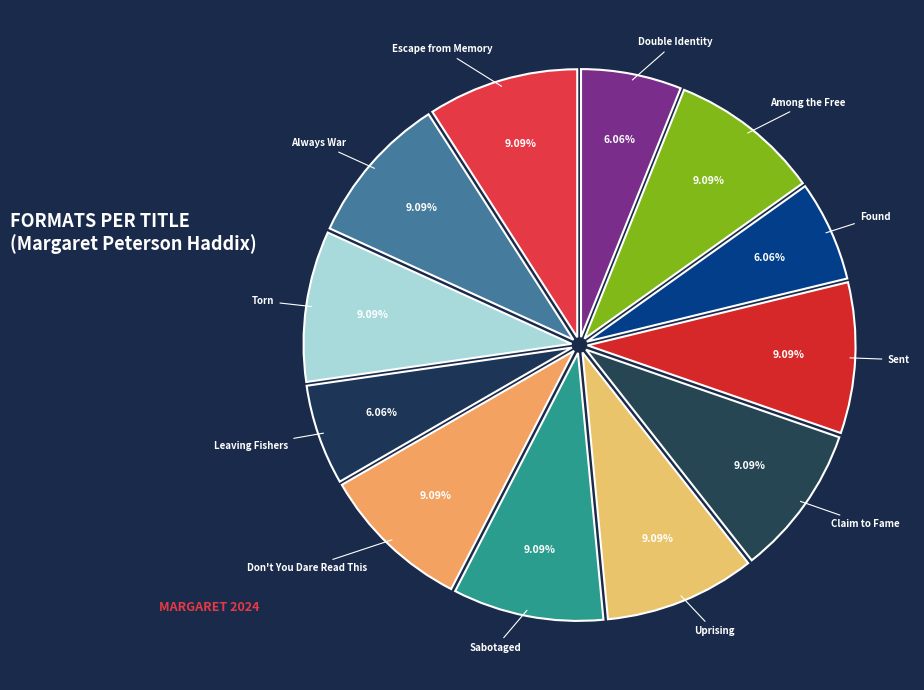

Combined, do Found and Don't You Dare Read This account for over 50%?

No